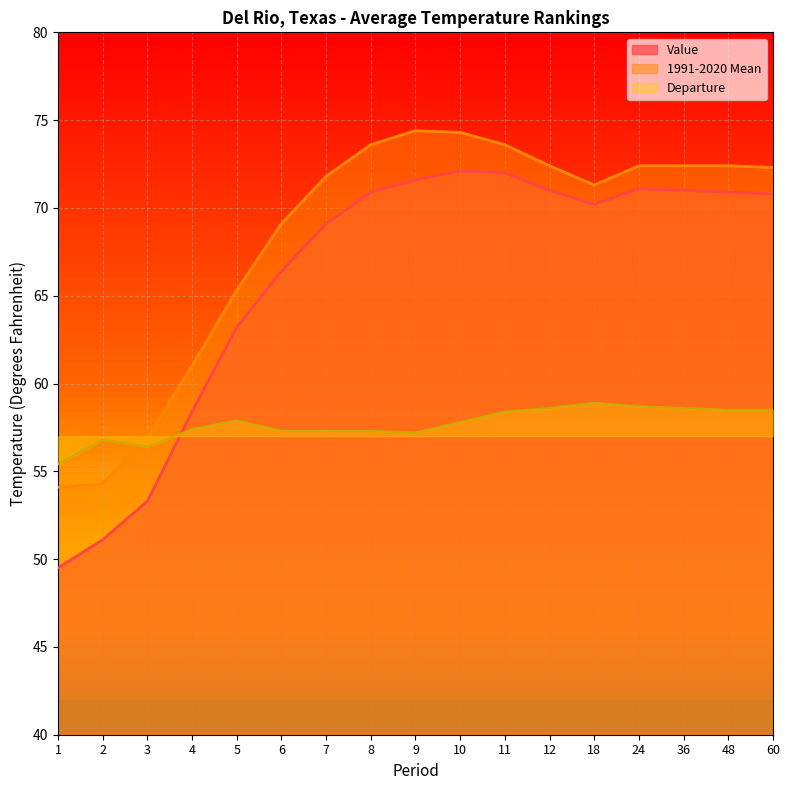

What is the average value of the 1991-2020 Mean series?

68.3